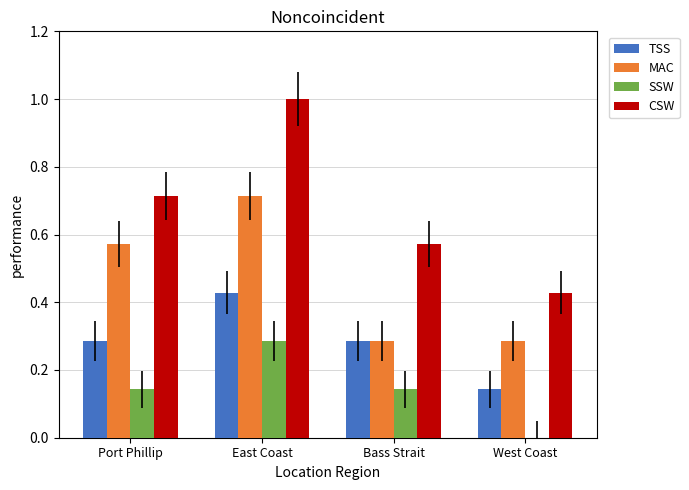

Is it true that SSW equals 0.0 at West Coast?

True